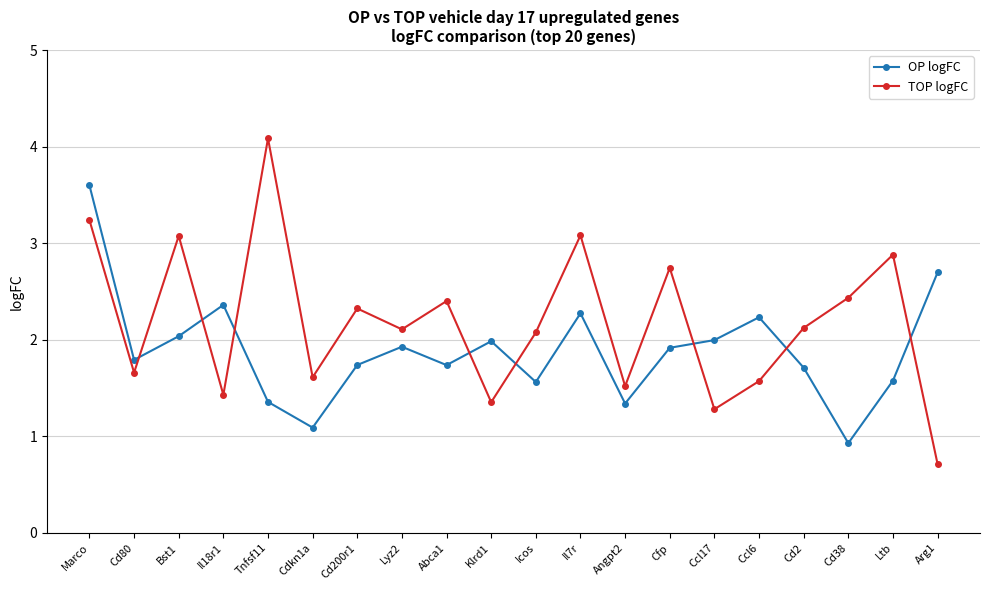

What is the sum of the TOP logFC values at Angpt2 and Tnfsf11?

5.6